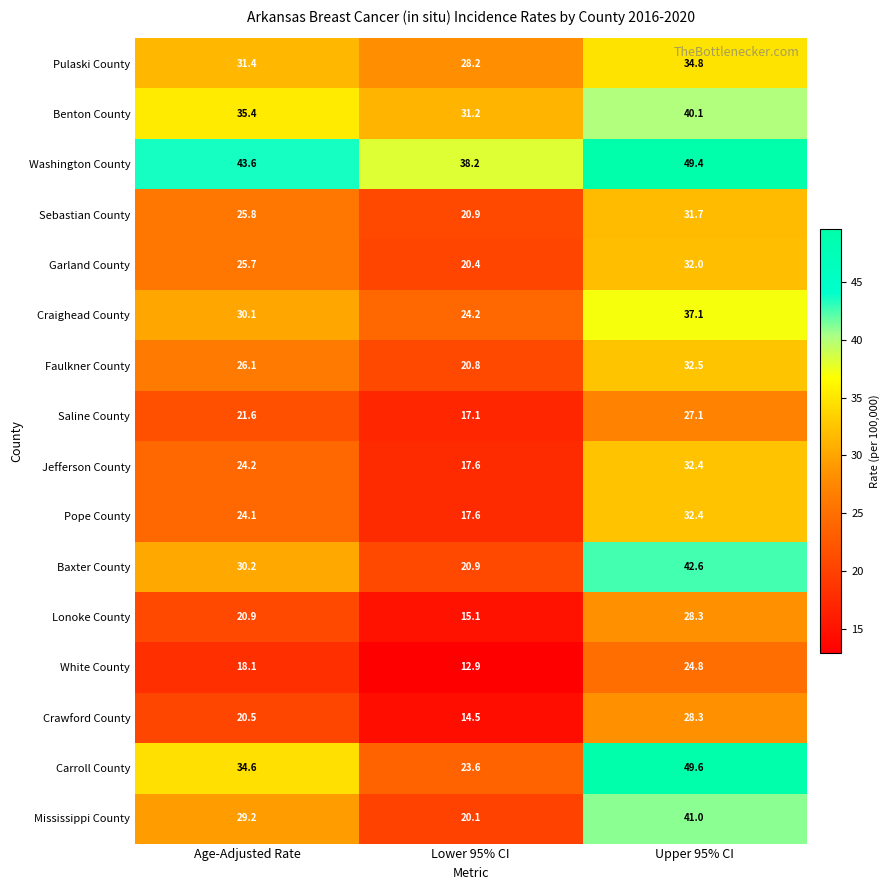

The Garland County series shows 20.4 at Lower 95% CI. True or false?

True